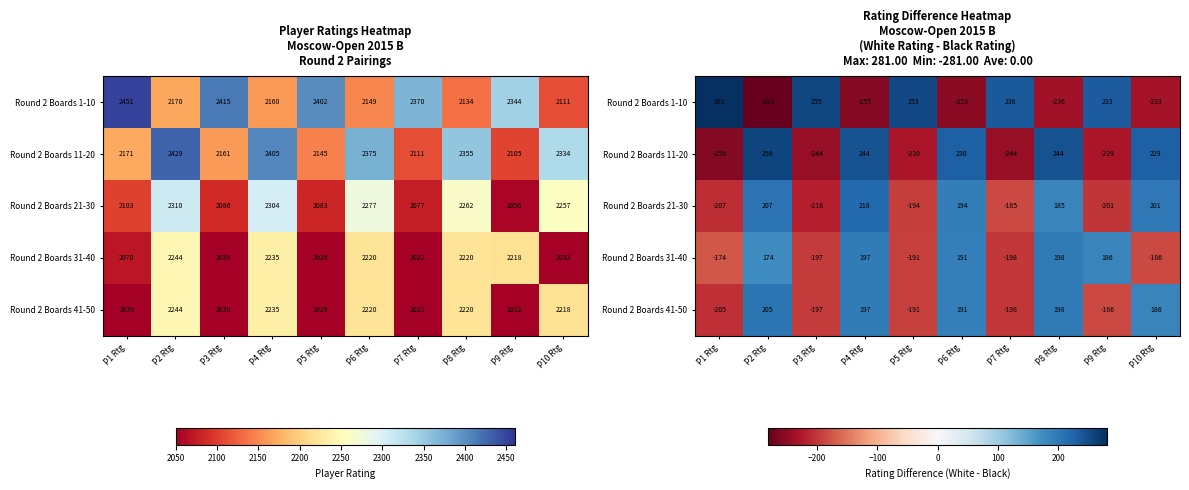

How many values in Round 2 Boards 1-10 are below zero?

5